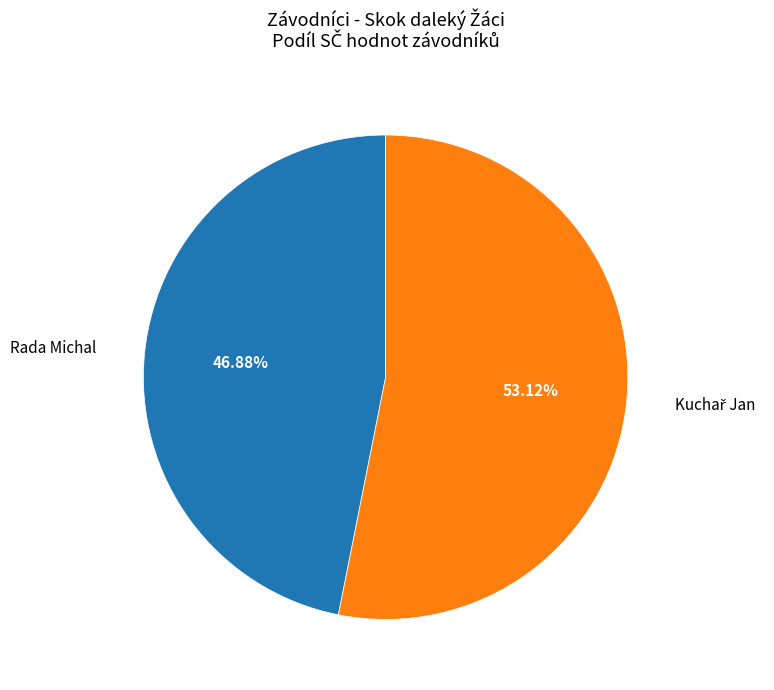

To the nearest percent, what is the average slice percentage?

50%